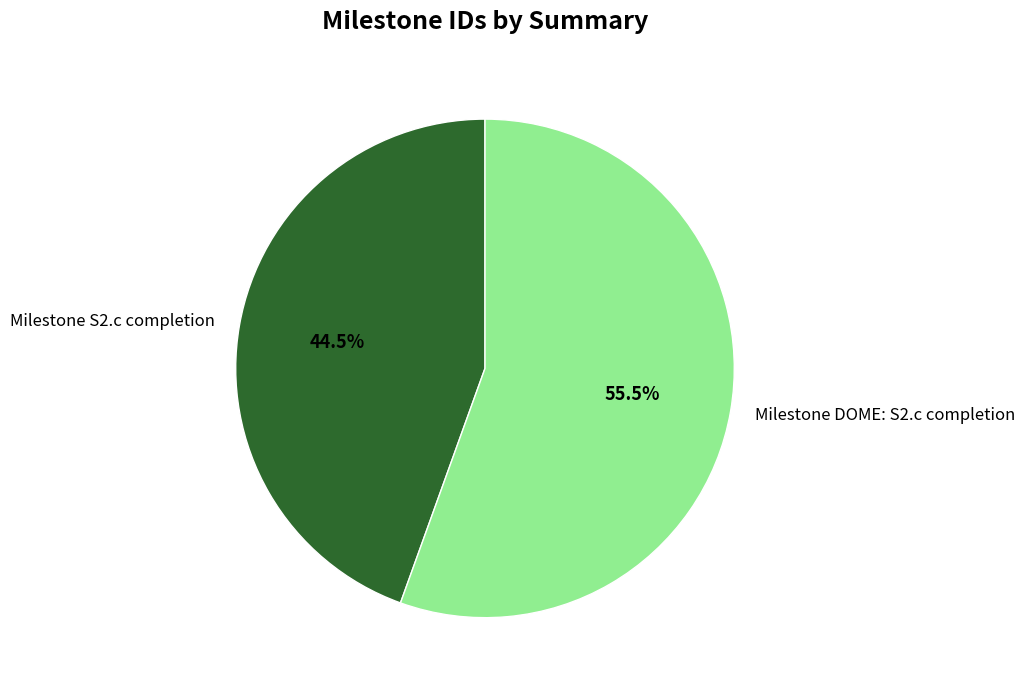

What percentage do Milestone DOME: S2.c completion and Milestone S2.c completion together represent?

100.0%